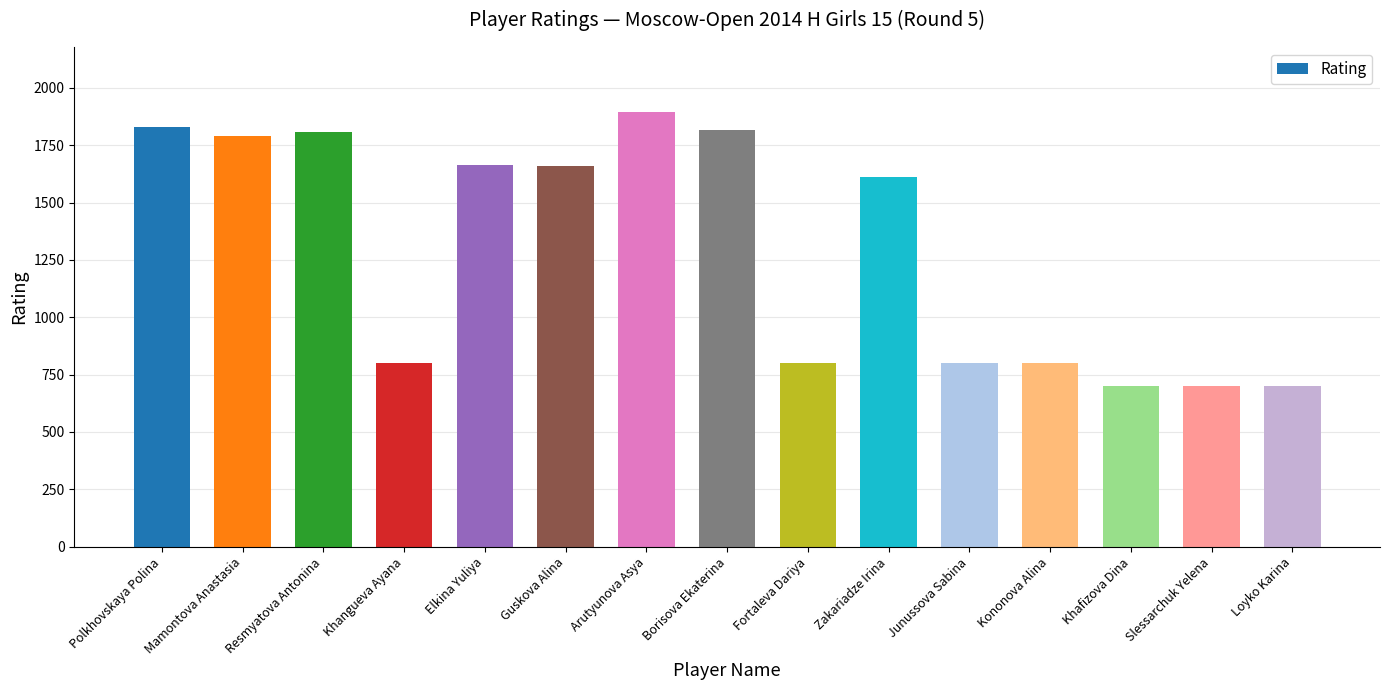

Where is the data nearest to the value 1297?

Zakariadze Irina